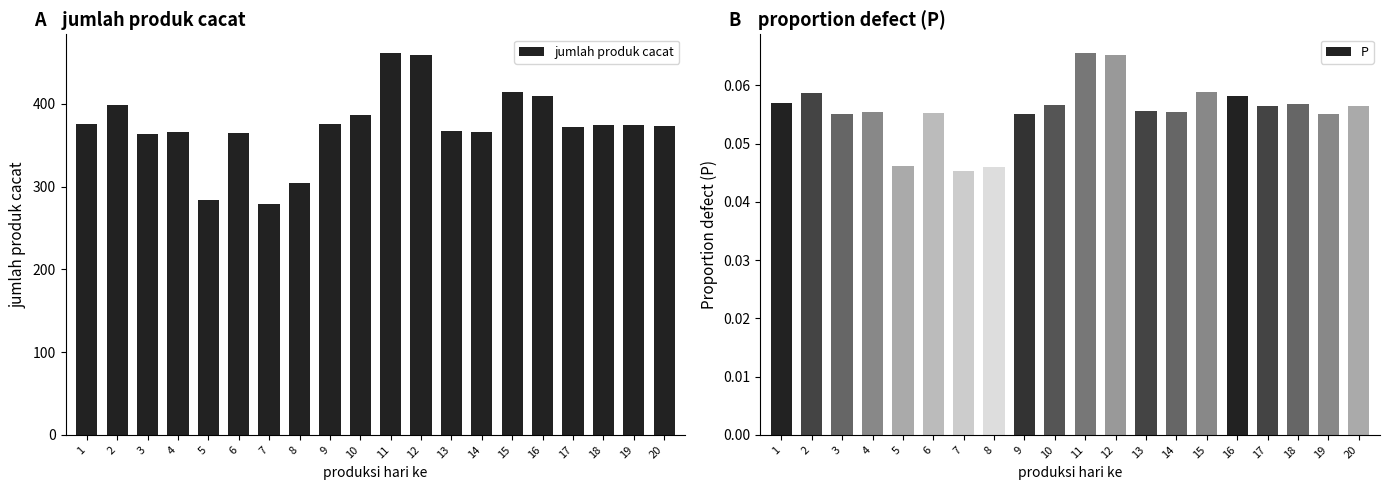

List the labels in order of value, smallest first.

7, 5, 8, 3, 6, 4, 14, 13, 17, 20, 18, 19, 1, 9, 10, 2, 16, 15, 12, 11